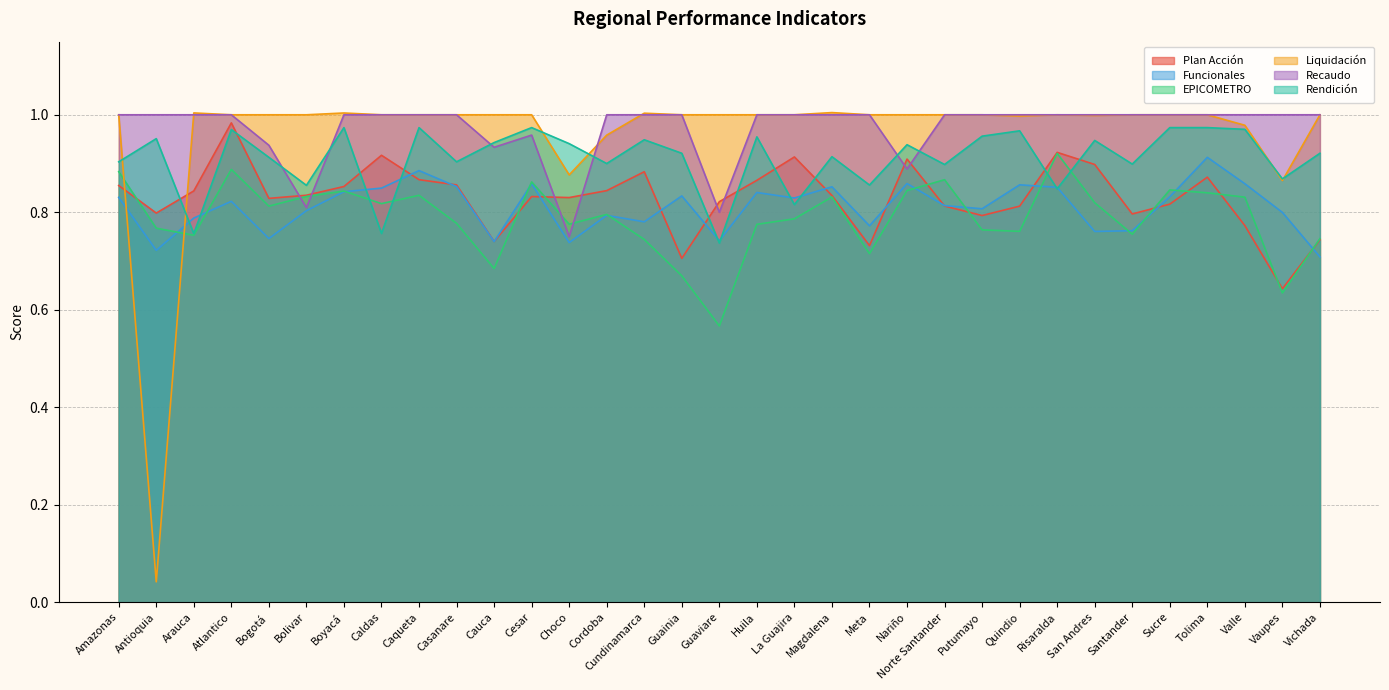

Does the chart display data point markers on the line(s)?

No